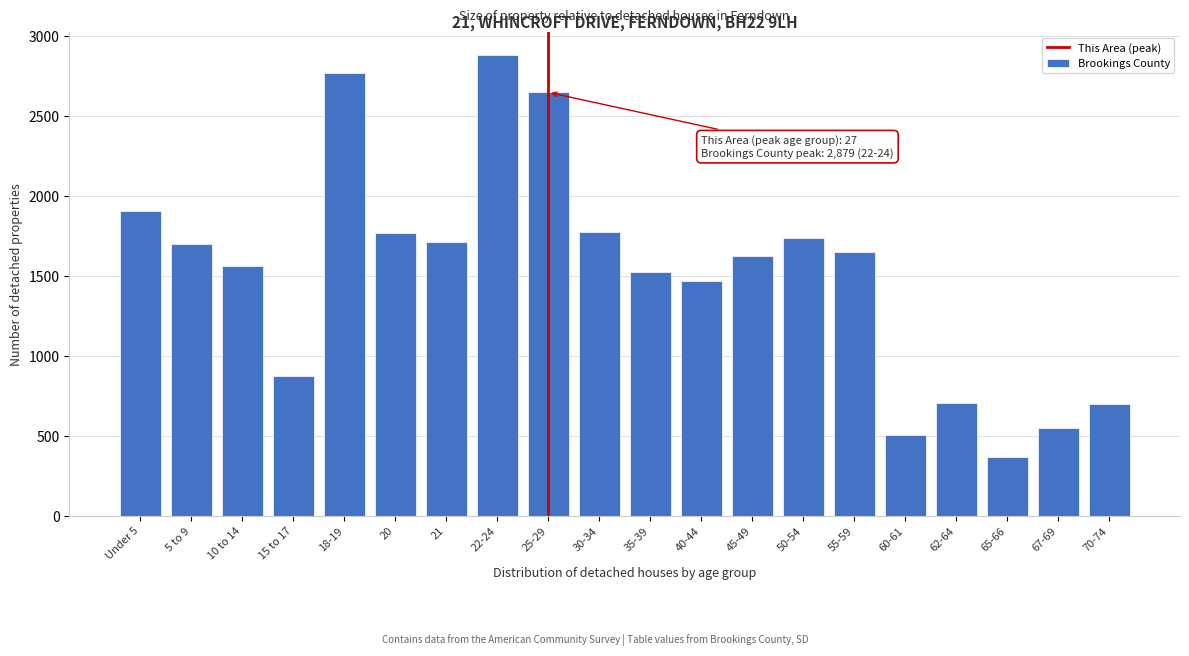

What is the ratio of the value at 30-34 to the value at 21?

1.0